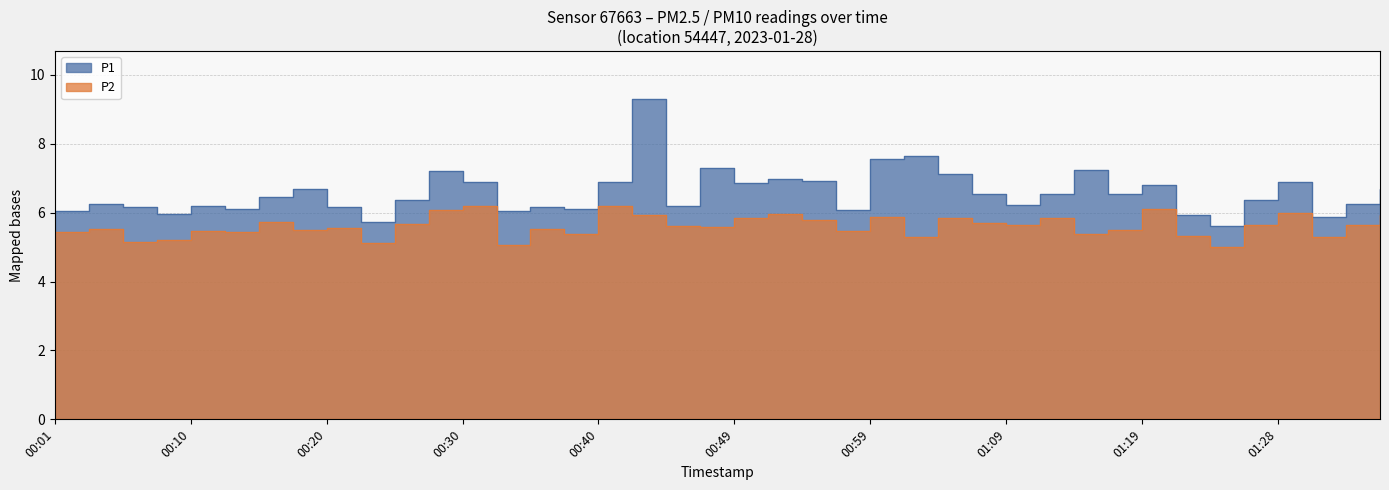

Rank the series by their average value, from lowest to highest.

P2, P1